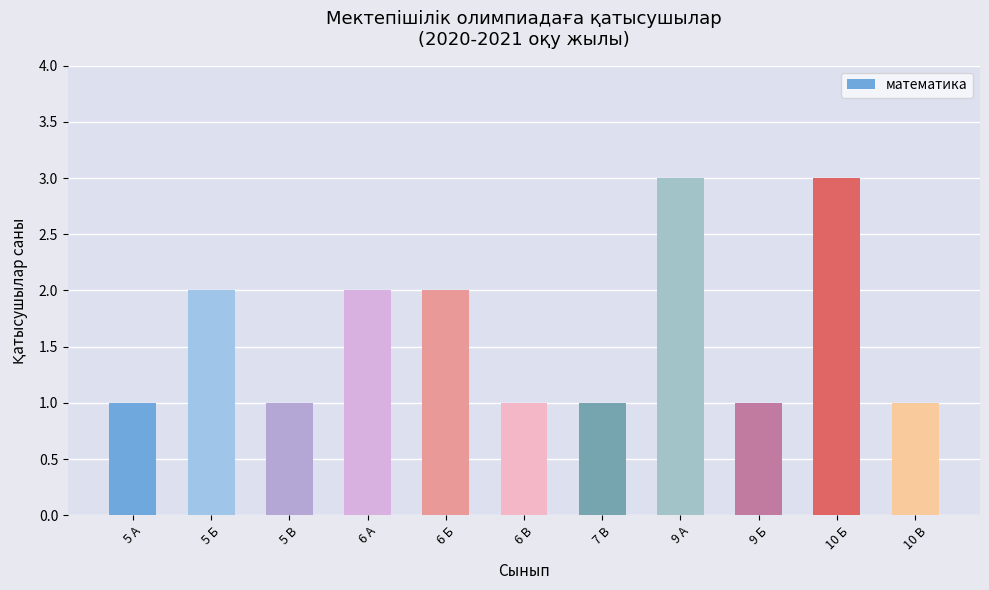

What position from the left is 6 А?

4